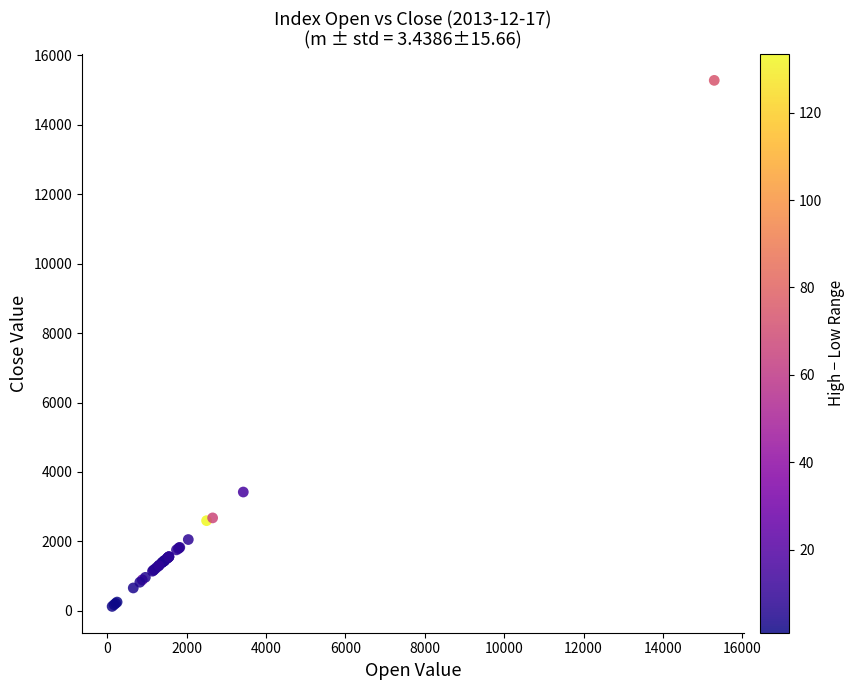

What Y value in the scatter plot is closest to 7702?

3421.3